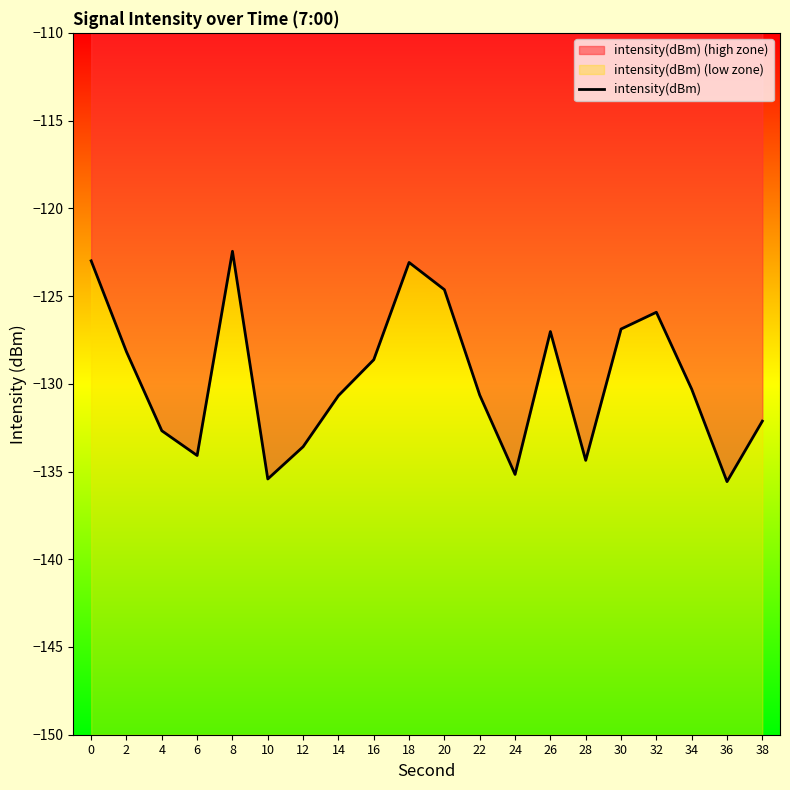

What is the change in value from 18 to 38?

-9.0